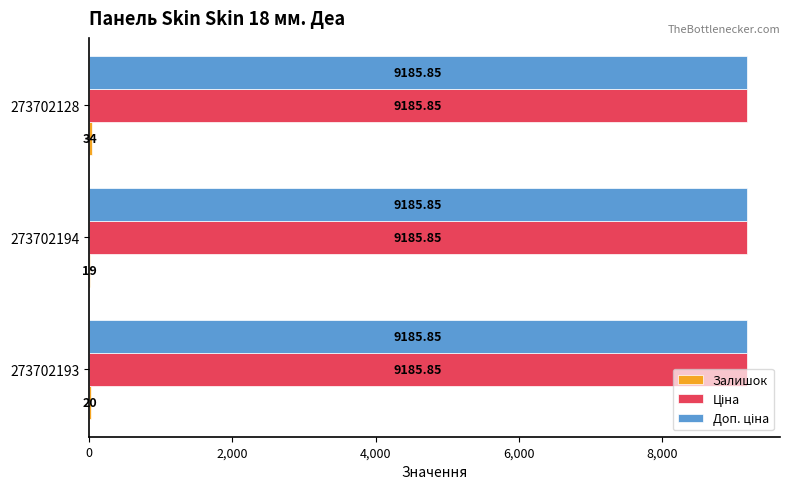

At which category is the sum across all series the highest?

273702128